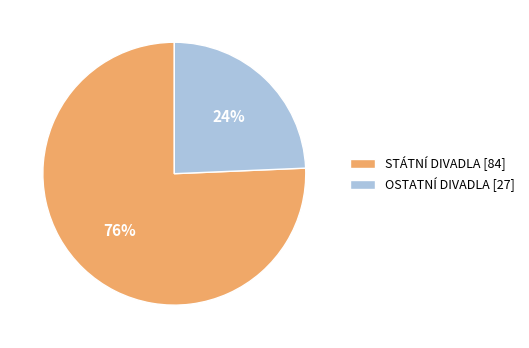

Which category has the smallest portion of the pie?

OSTATNÍ DIVADLA